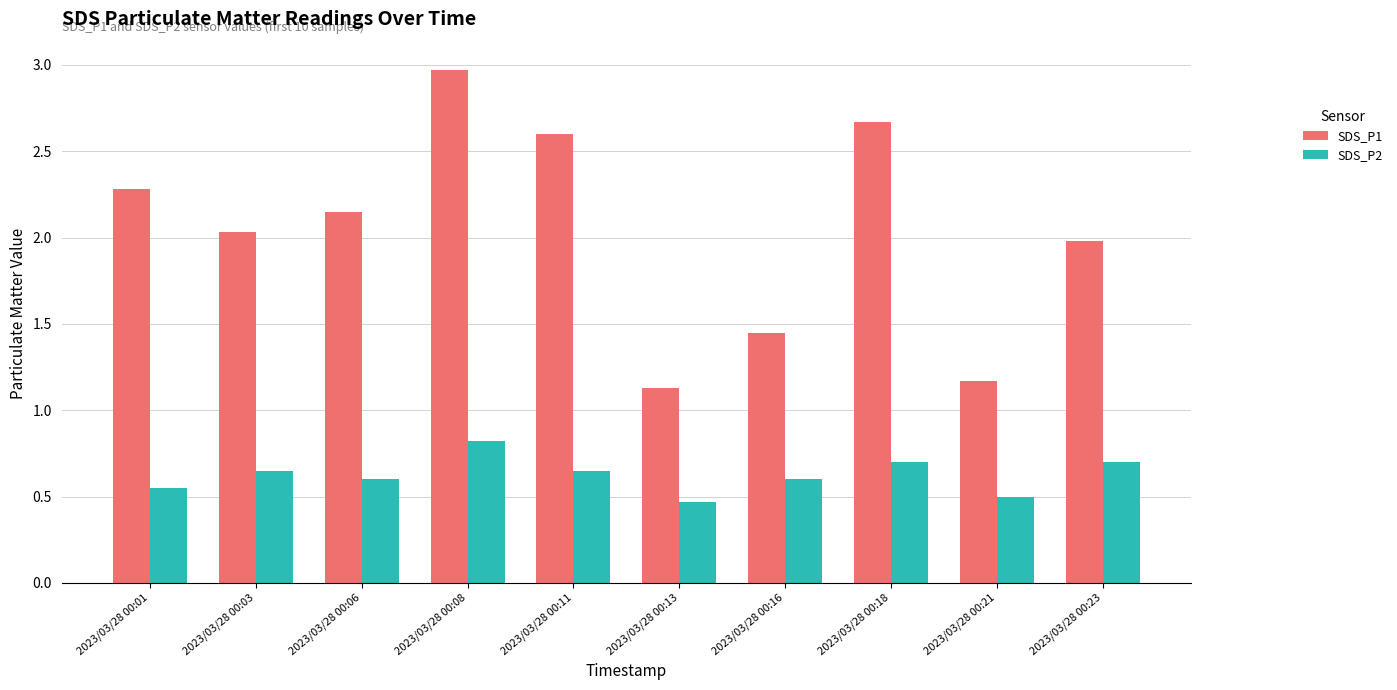

How many bars are there in total?

20